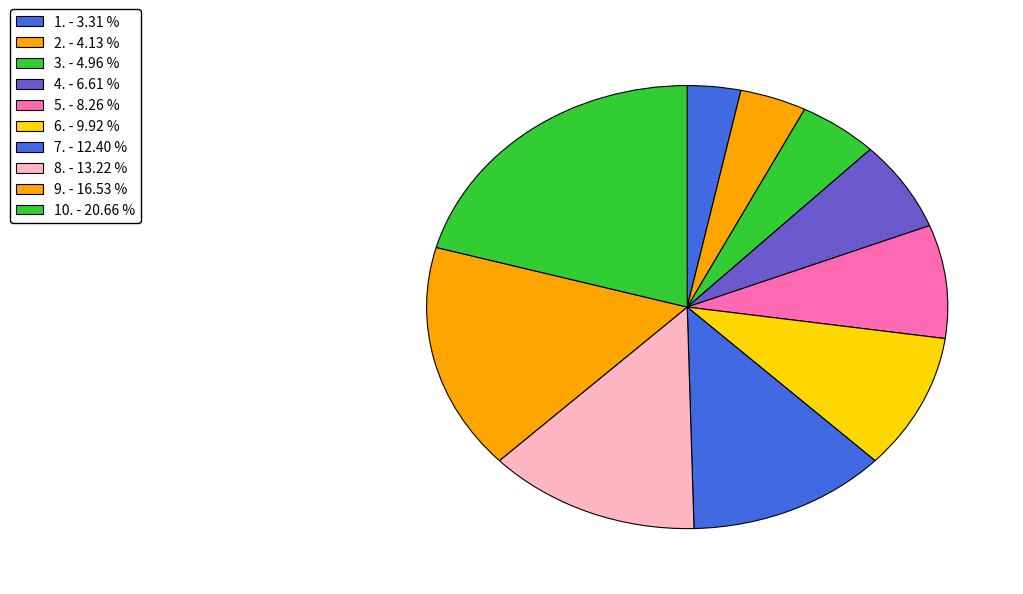

How many slices are in this pie chart?

10